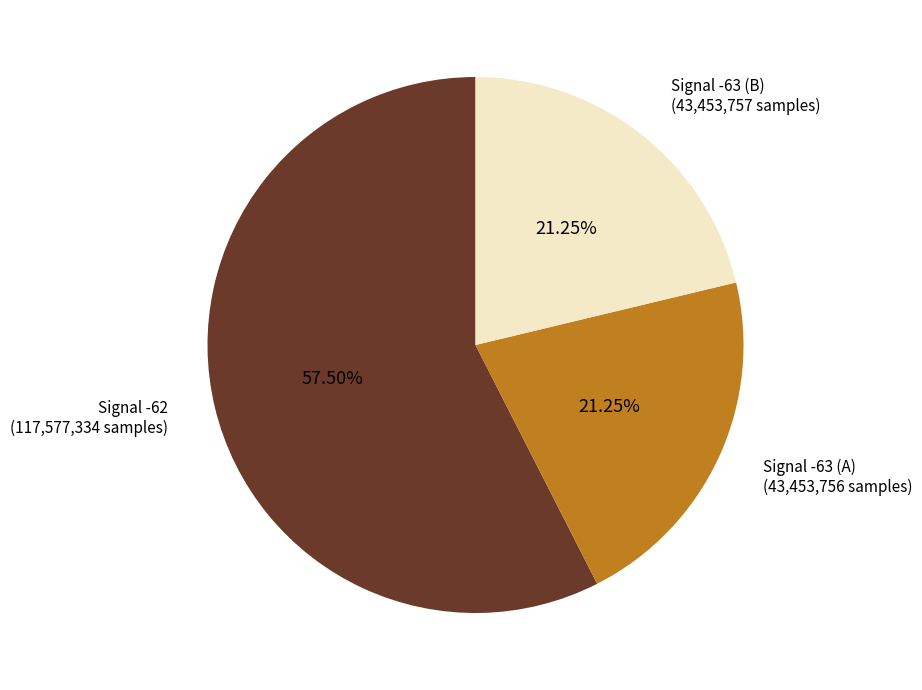

How many slices are in this pie chart?

3